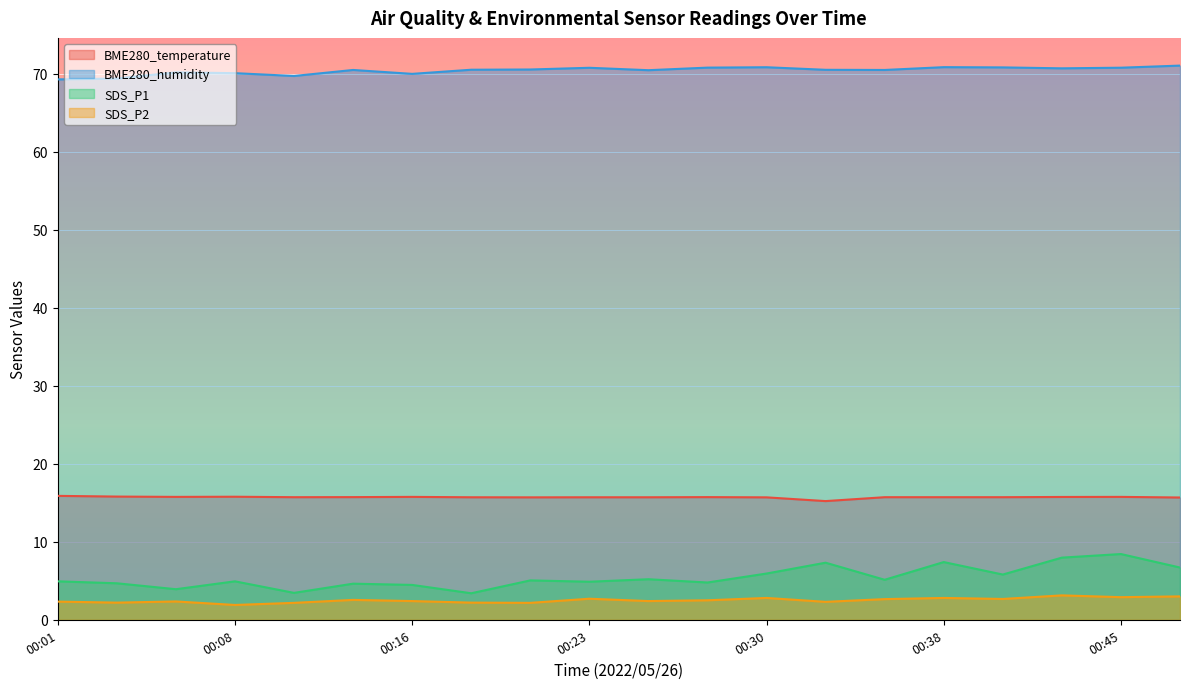

Which series has the widest spread of values?

SDS_P1